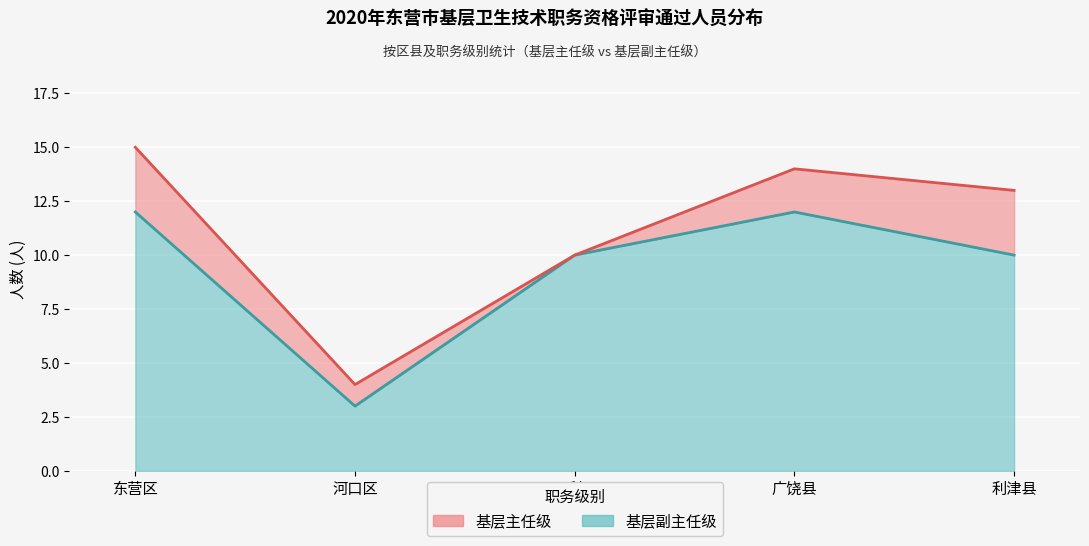

How many values are between 10 and 12?

4